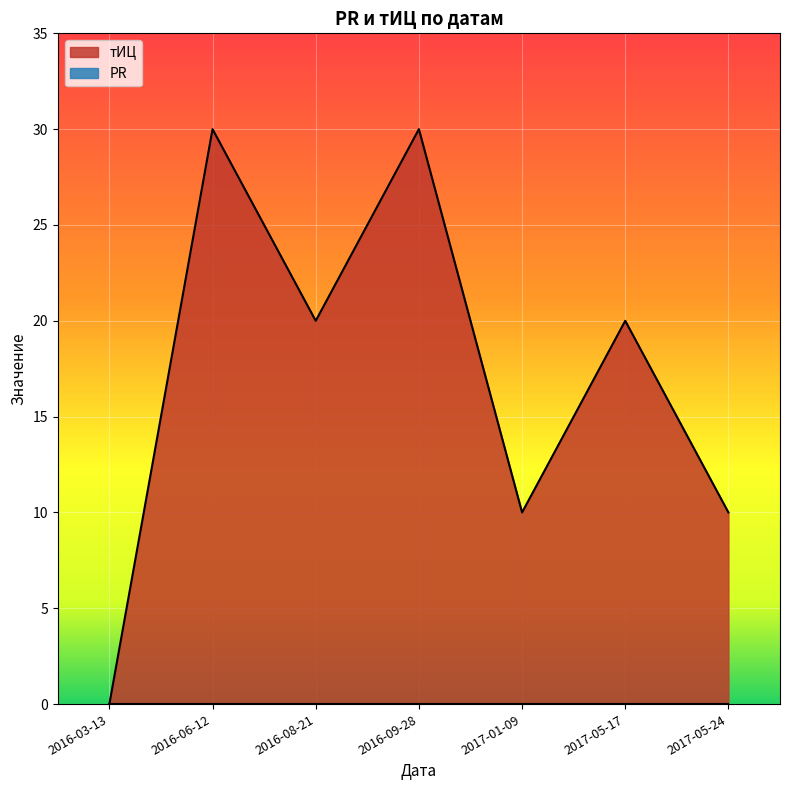

What is the difference between the maximum and minimum values in the тИЦ series?

30